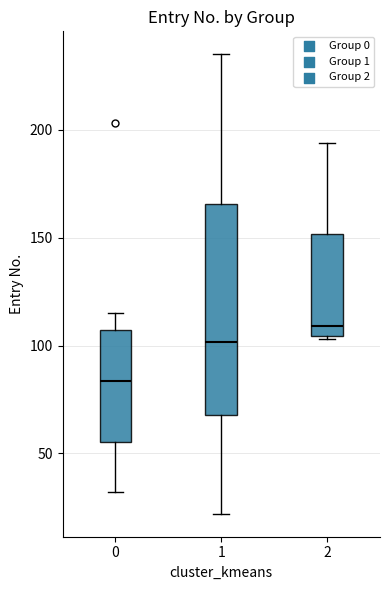

Reading left to right, read every box against the y-axis: the position of its median line, the range the box covers, and the ends of its whiskers. The values are not printed on the chart, so give them approximately, as read against the axis.

0: median 85, box 55 to 105, whiskers 30 to 115
1: median 100, box 70 to 165, whiskers 20 to 235
2: median 110, box 105 to 150, whiskers 105 to 195